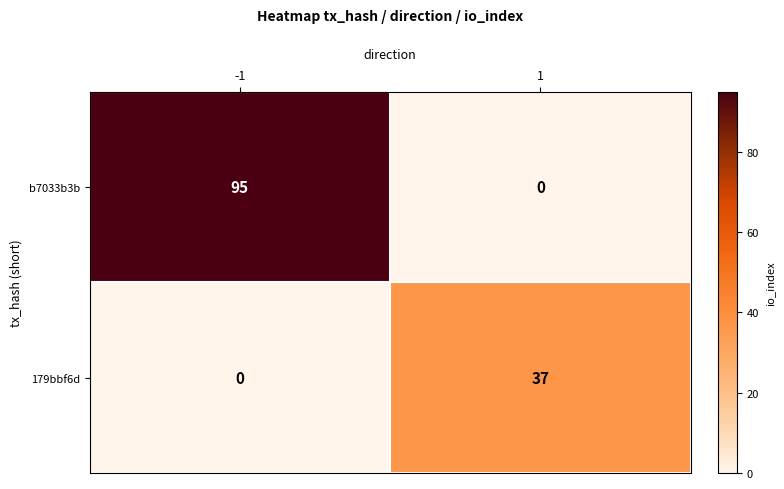

Reading left to right, extract all data points from this chart.

b7033b3b: -1=95	1=0
179bbf6d: -1=0	1=37